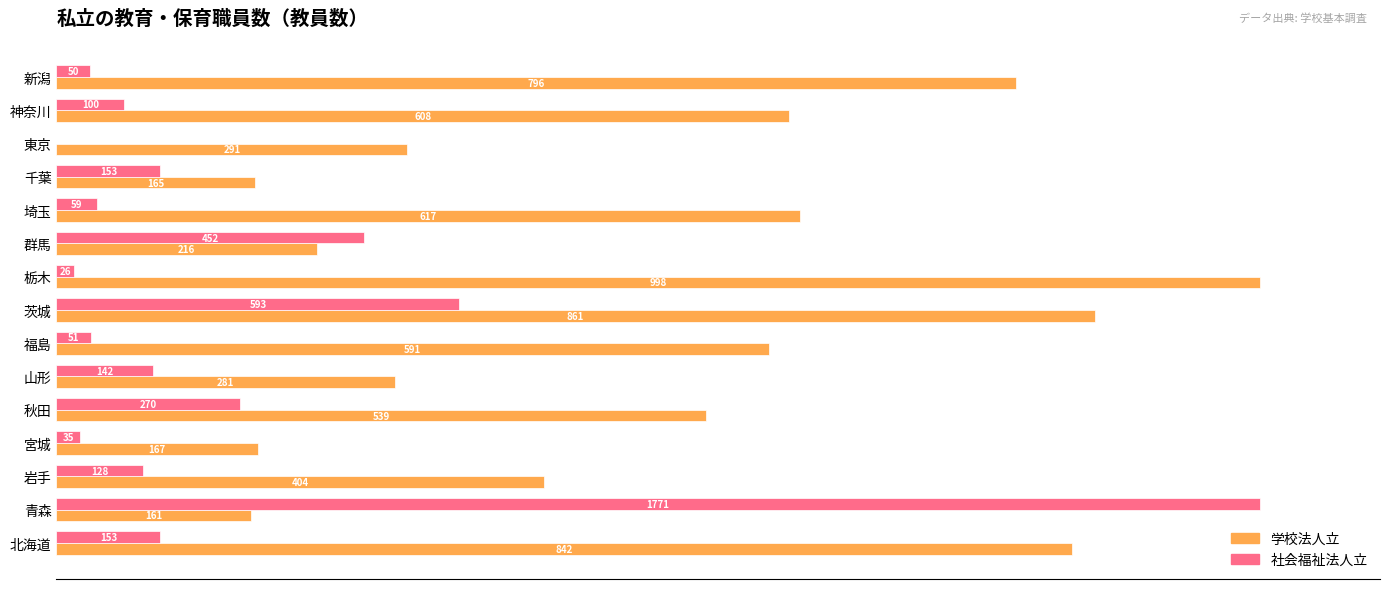

What are all the series names shown in the legend?

学校法人立, 社会福祉法人立